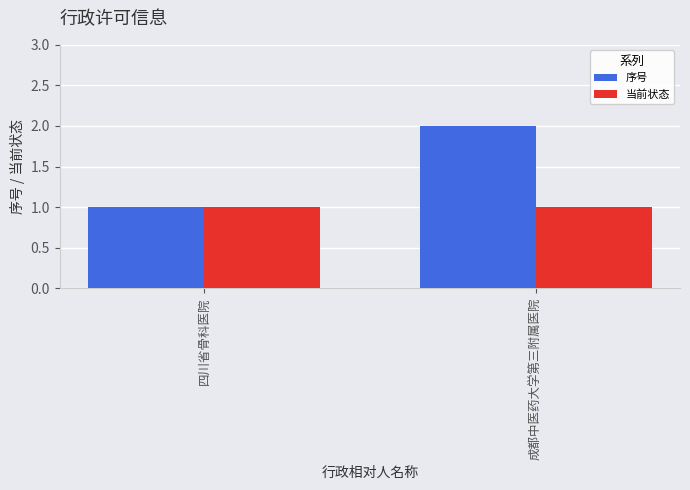

What is the minimum value shown in the chart?

1